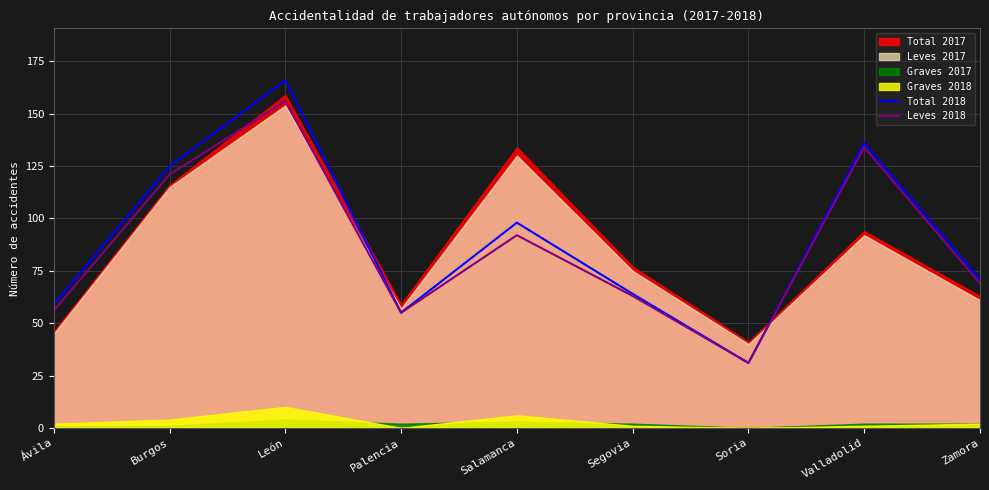

True or false: Total 2018 has more than 0 interior local peaks.

True